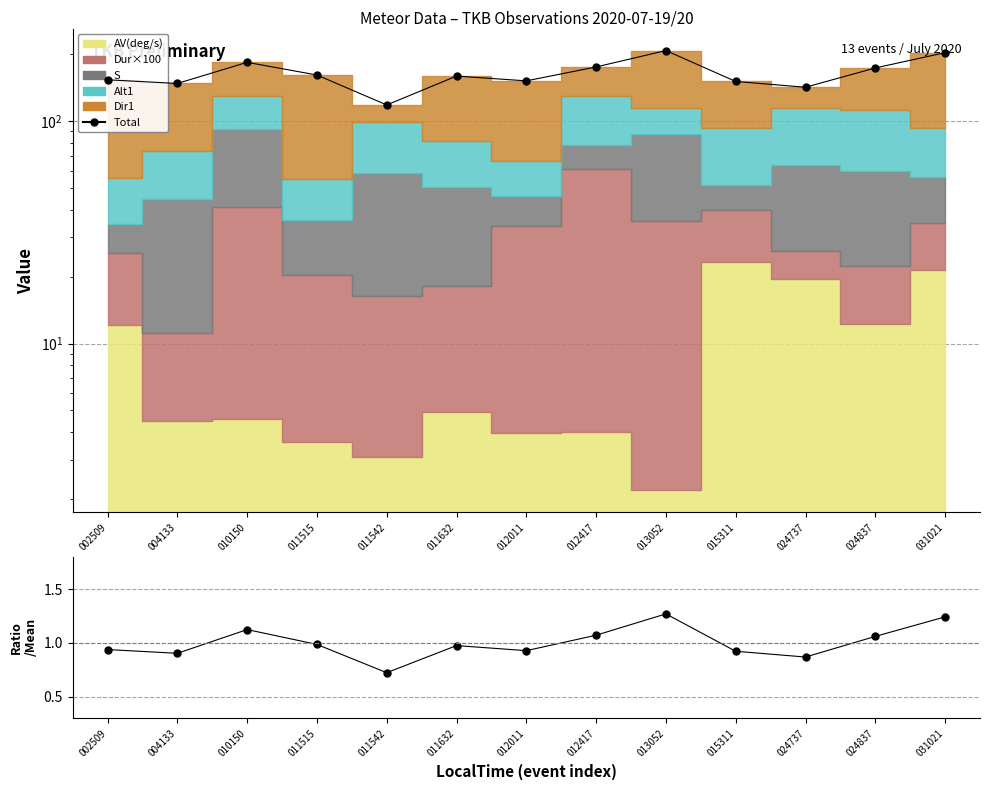

Which category has the highest value across all series?

013052